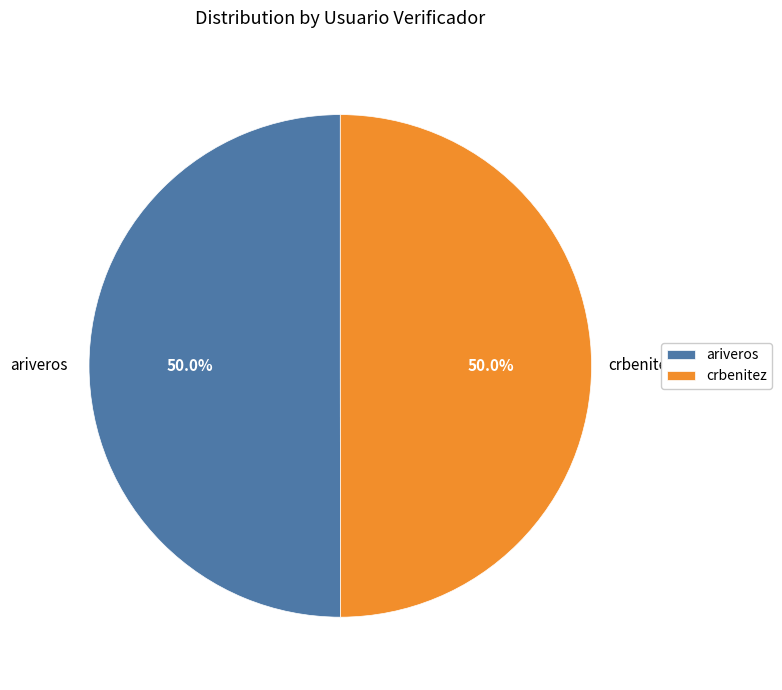

How many segments does this pie chart have?

2